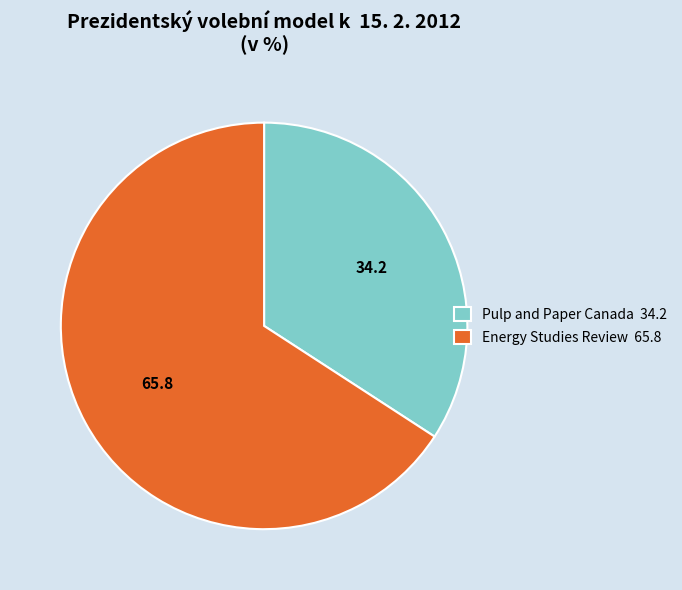

Does Energy Studies Review account for over 50% of the chart?

Yes